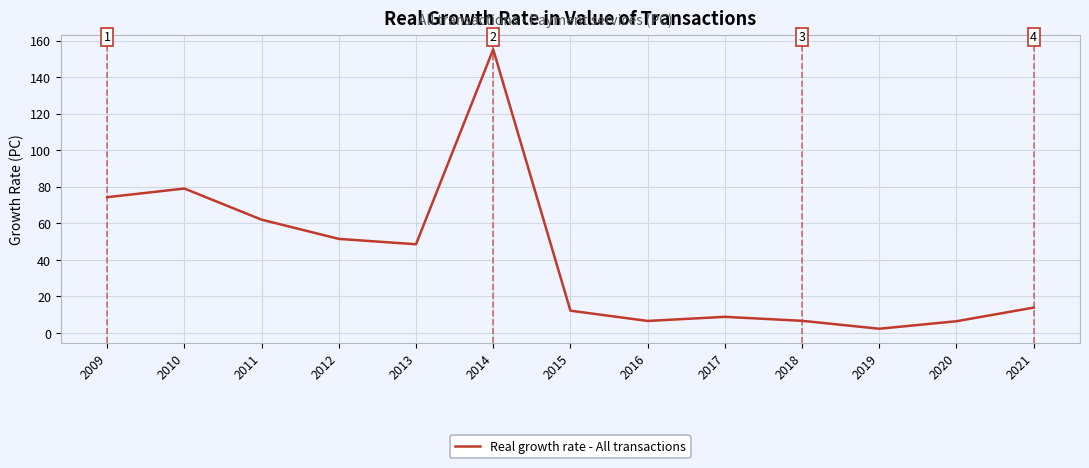

What is the change in value from 2013 to 2017?

-39.7